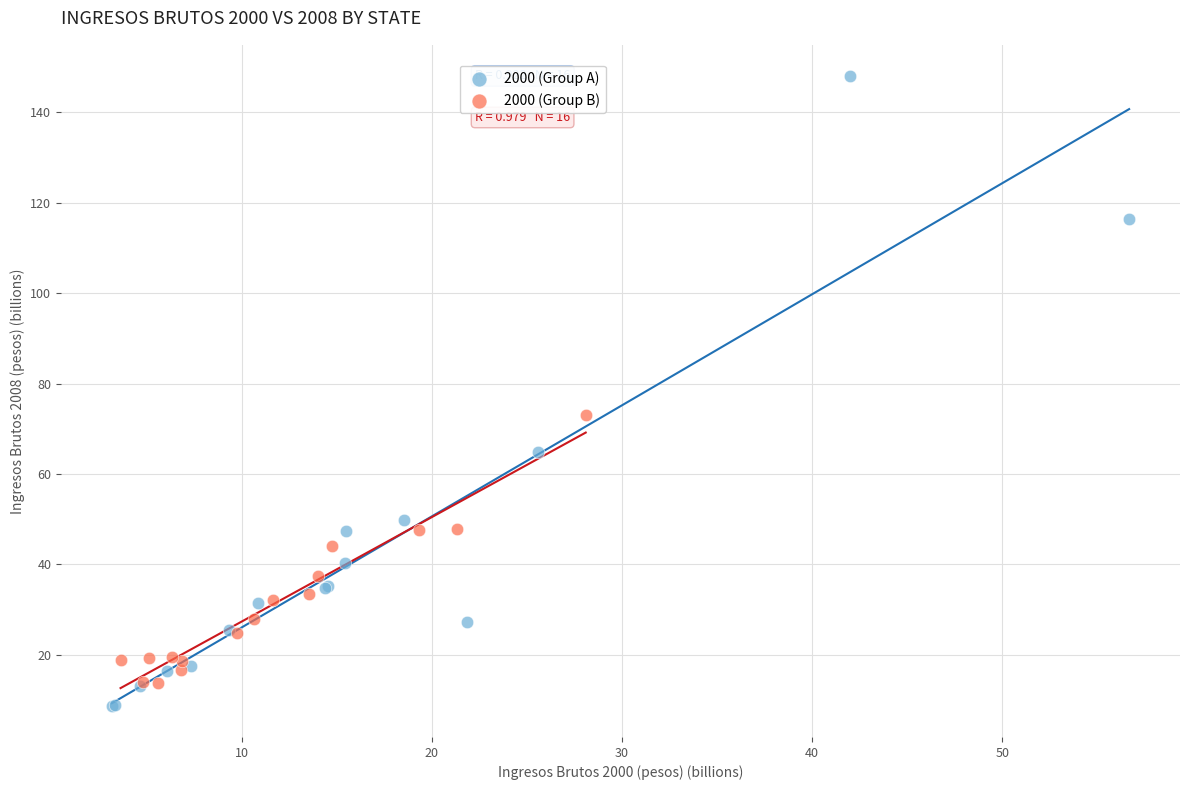

Which series contains the highest Y value?

2000 (Group A)